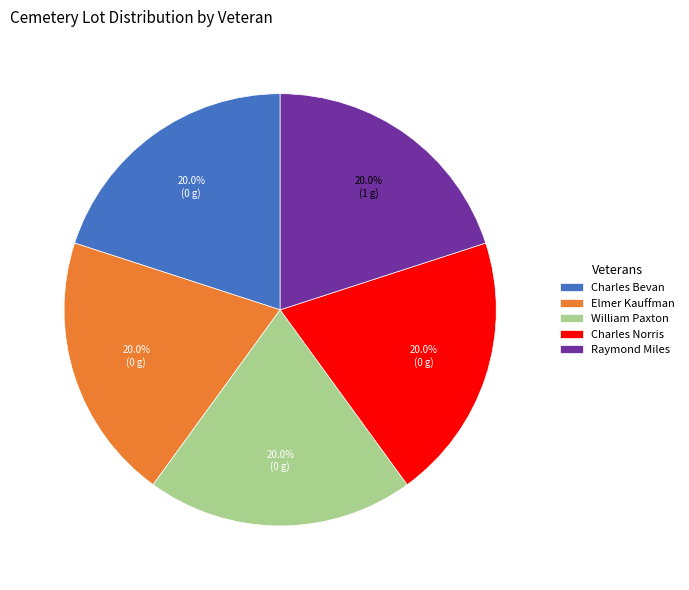

Does Charles Bevan account for over 50% of the chart?

No